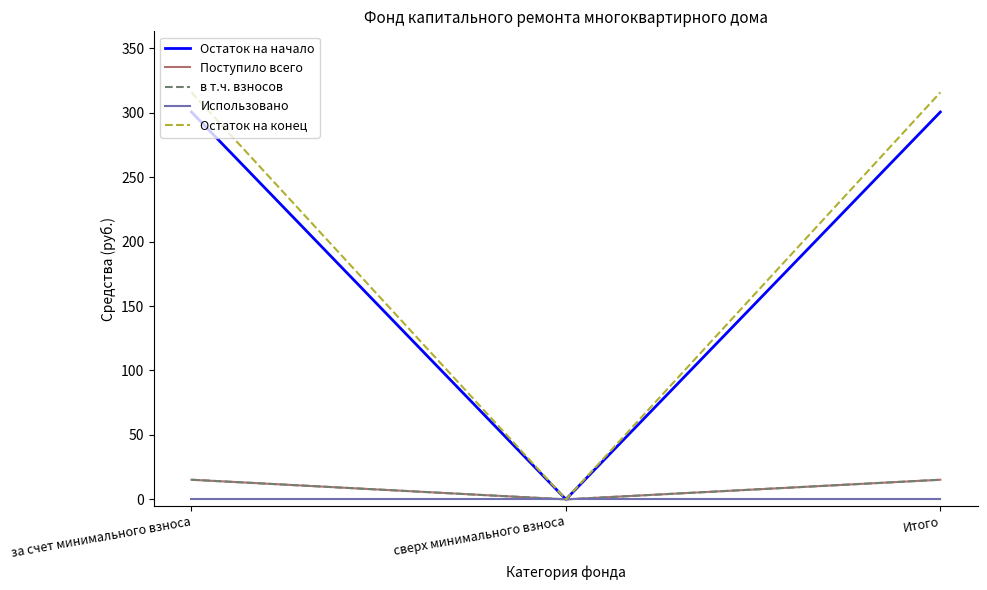

Reading left to right, list all the values displayed in this chart.

Остаток на начало: за счет минимального взноса=300.5	сверх минимального взноса=0.0	Итого=300.5
Поступило всего: за счет минимального взноса=15.2	сверх минимального взноса=0.0	Итого=15.2
в т.ч. взносов: за счет минимального взноса=15.2	сверх минимального взноса=0.0	Итого=15.2
Использовано: за счет минимального взноса=0.0	сверх минимального взноса=0.0	Итого=0.0
Остаток на конец: за счет минимального взноса=315.8	сверх минимального взноса=0.0	Итого=315.8